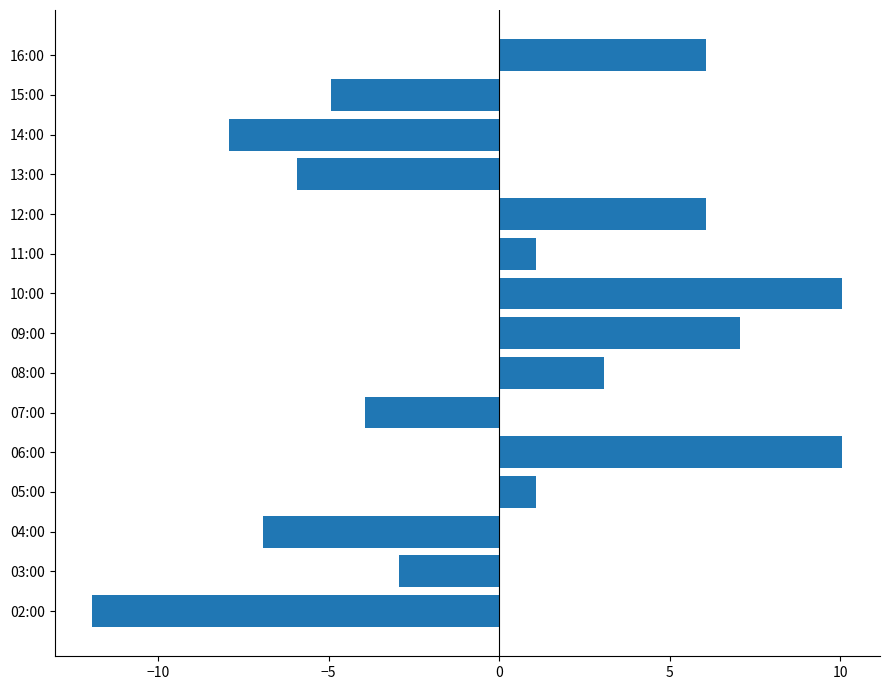

How many values are above zero?

8